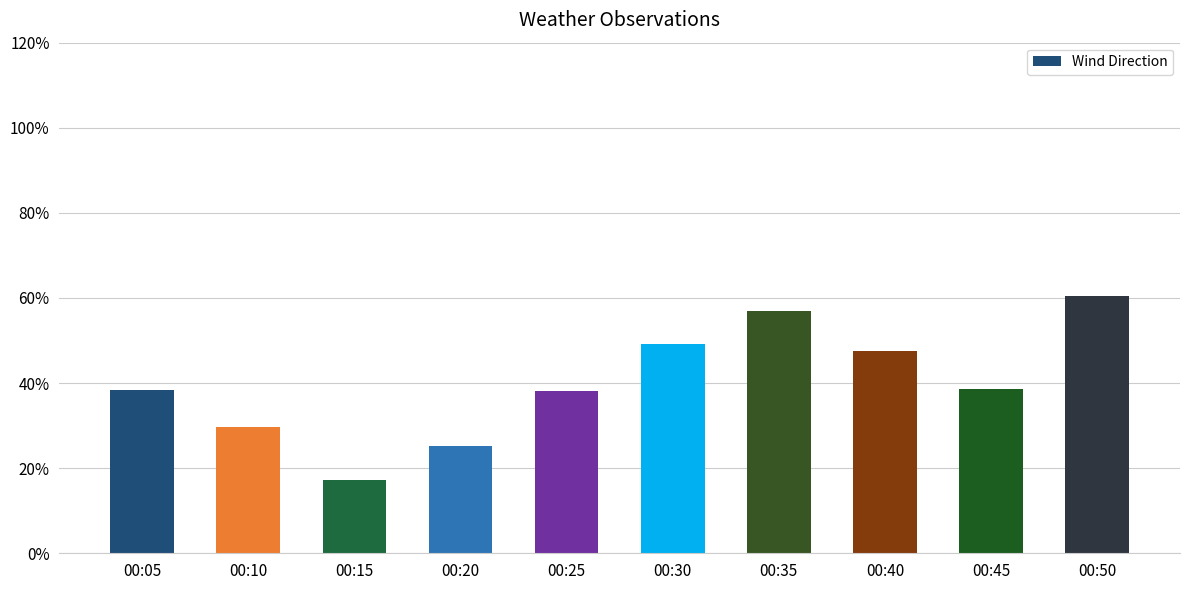

Is it true that the value at 00:40 is 63.7?

False